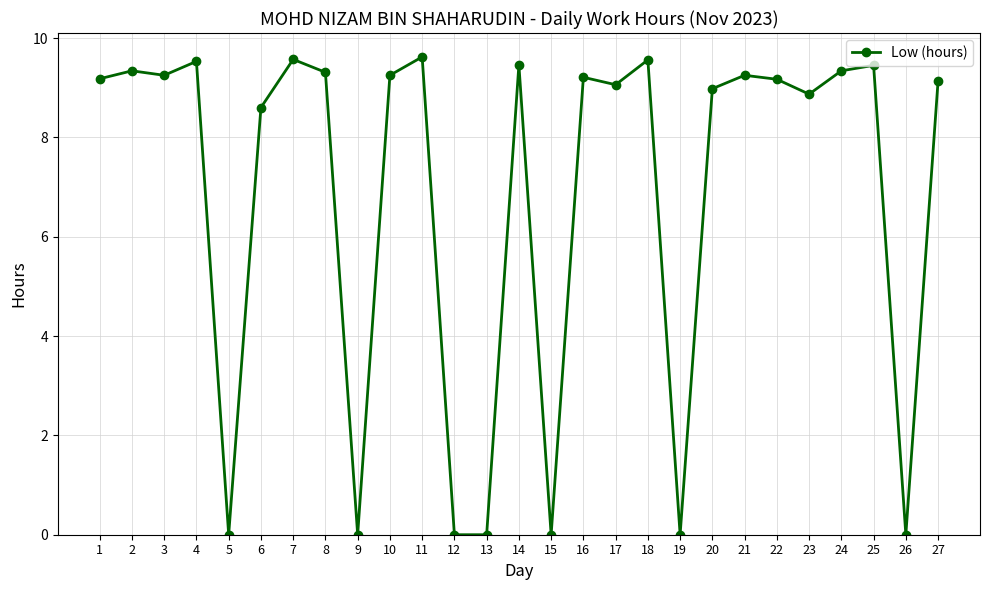

What is the ratio of the value at 18 to the value at 14?

1.0